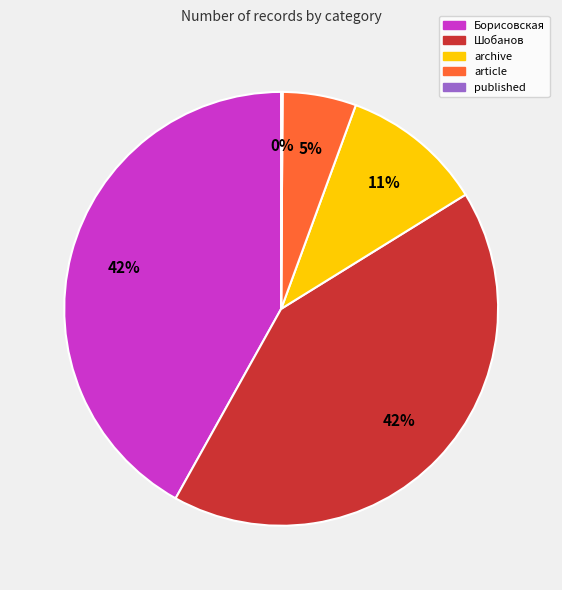

What is the ratio of the value at article to the value at Шобанов?

0.1